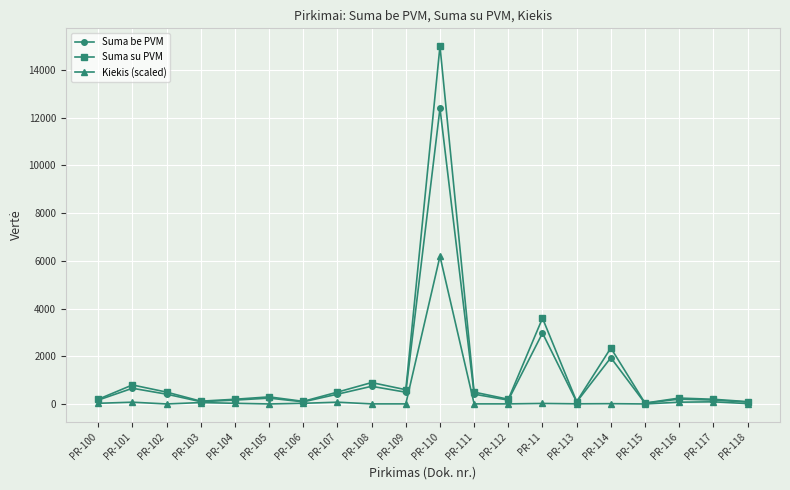

In Suma be PVM, how many points are lower than both neighbors (excluding endpoints)?

6